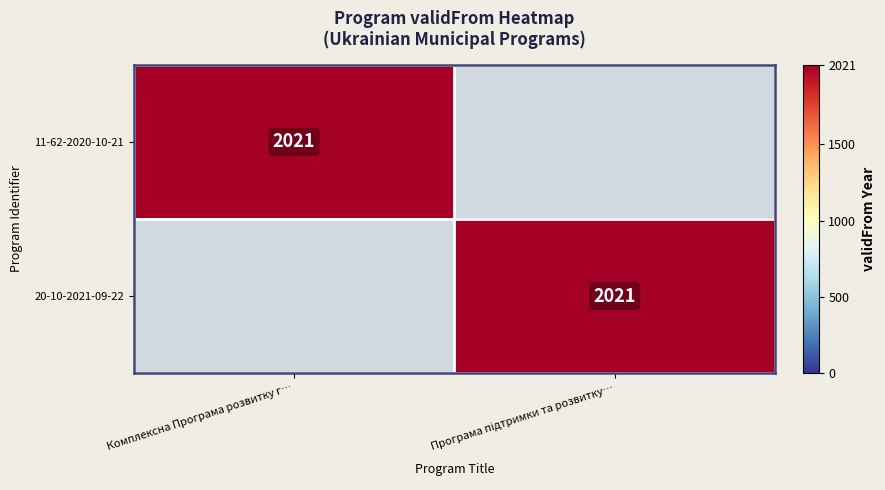

How many data points does each series have?

2